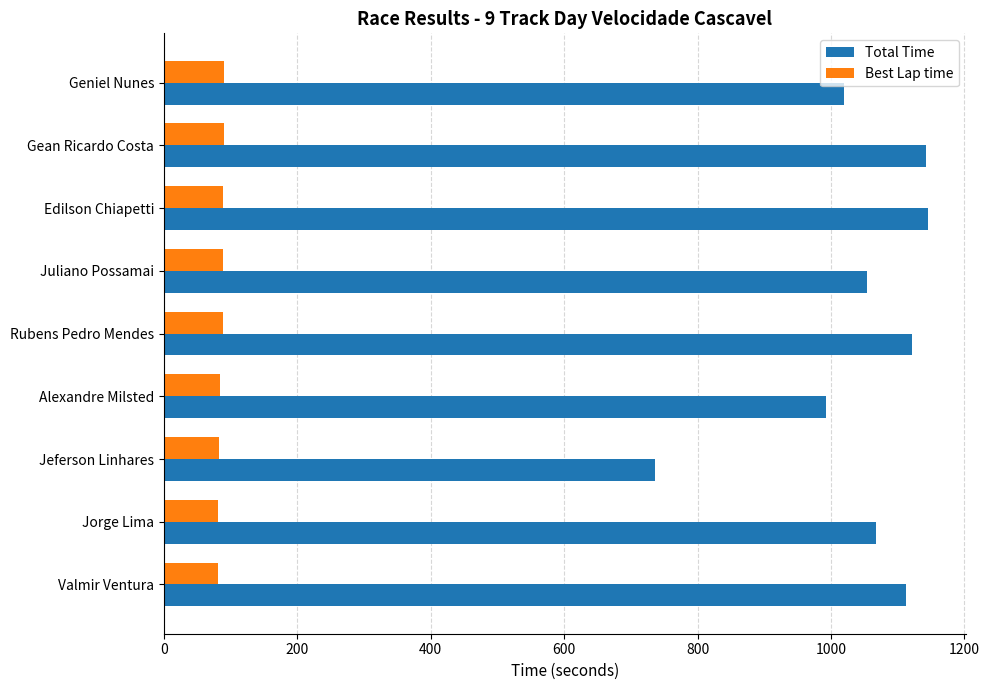

The Total Time series shows 451.5 at Juliano Possamai. True or false?

False